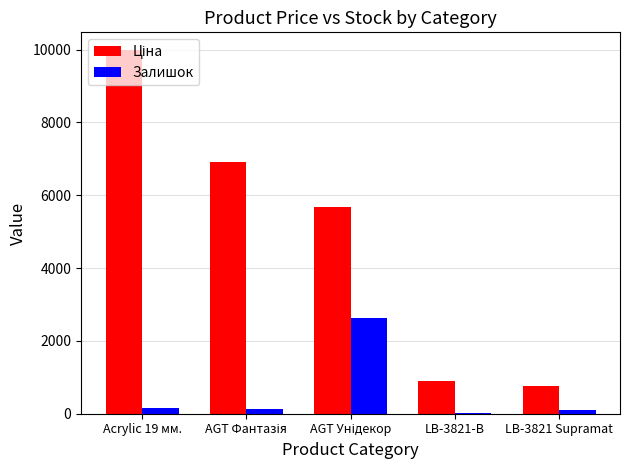

What is the sum of all Залишок values?

3056.0